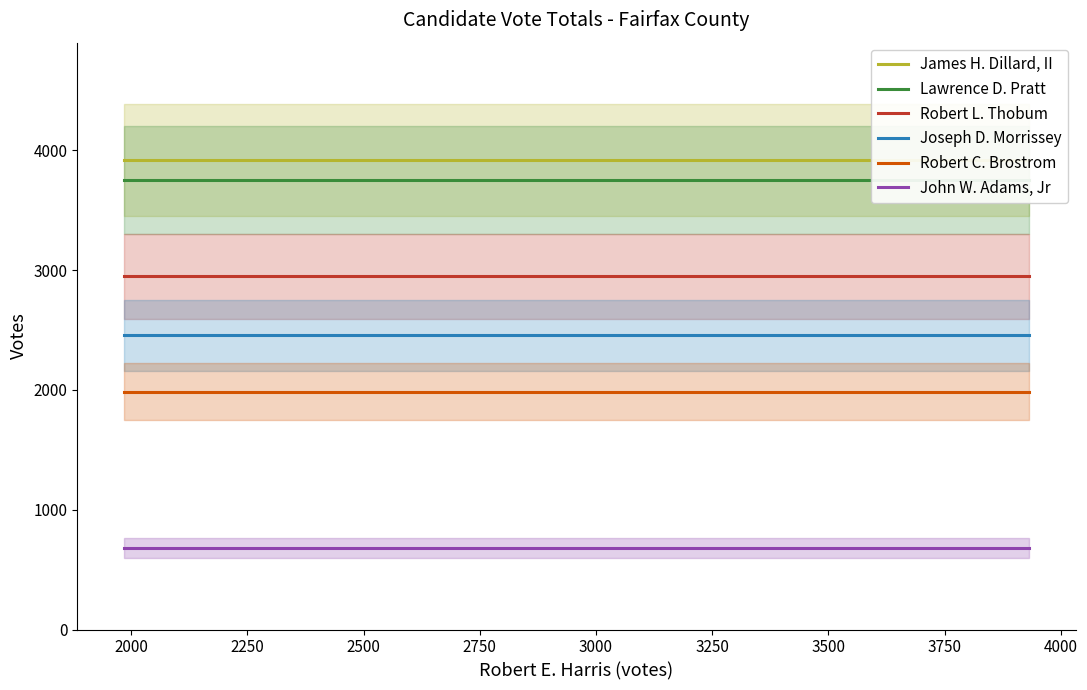

What is the value of the James H. Dillard, II point at the 2nd from the left?

3920